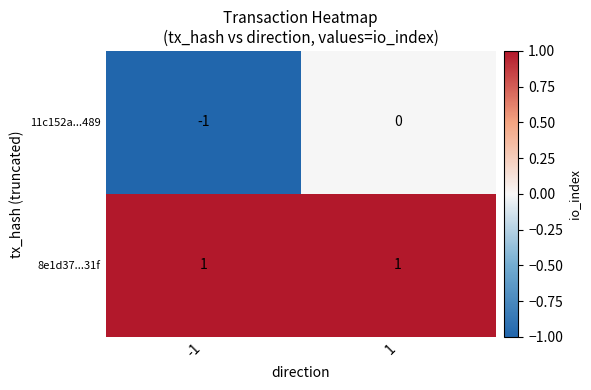

True or false: 8e1d37...31f has a value of 1 at -1.

True